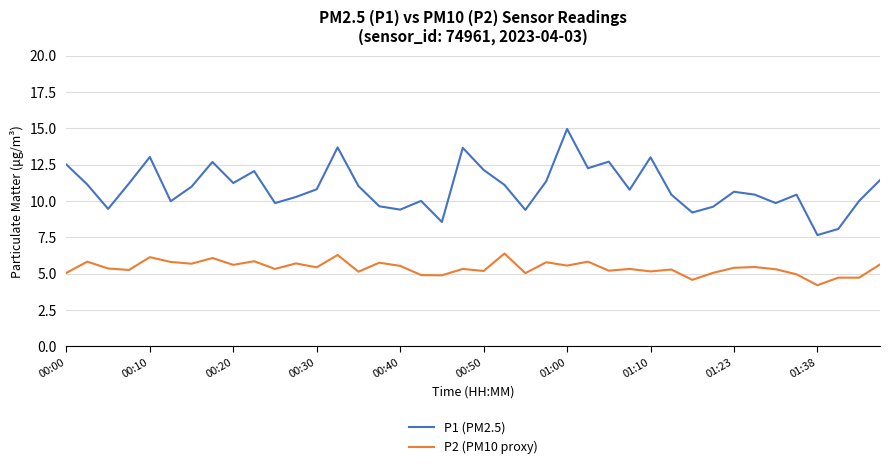

Which series has the largest total across all categories?

P1 (PM2.5)